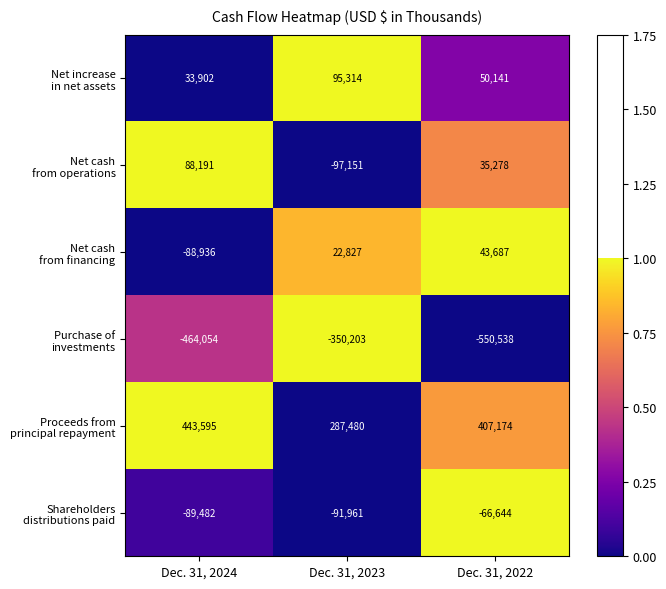

At which category does the chart reach its minimum across all series?

Dec. 31, 2022